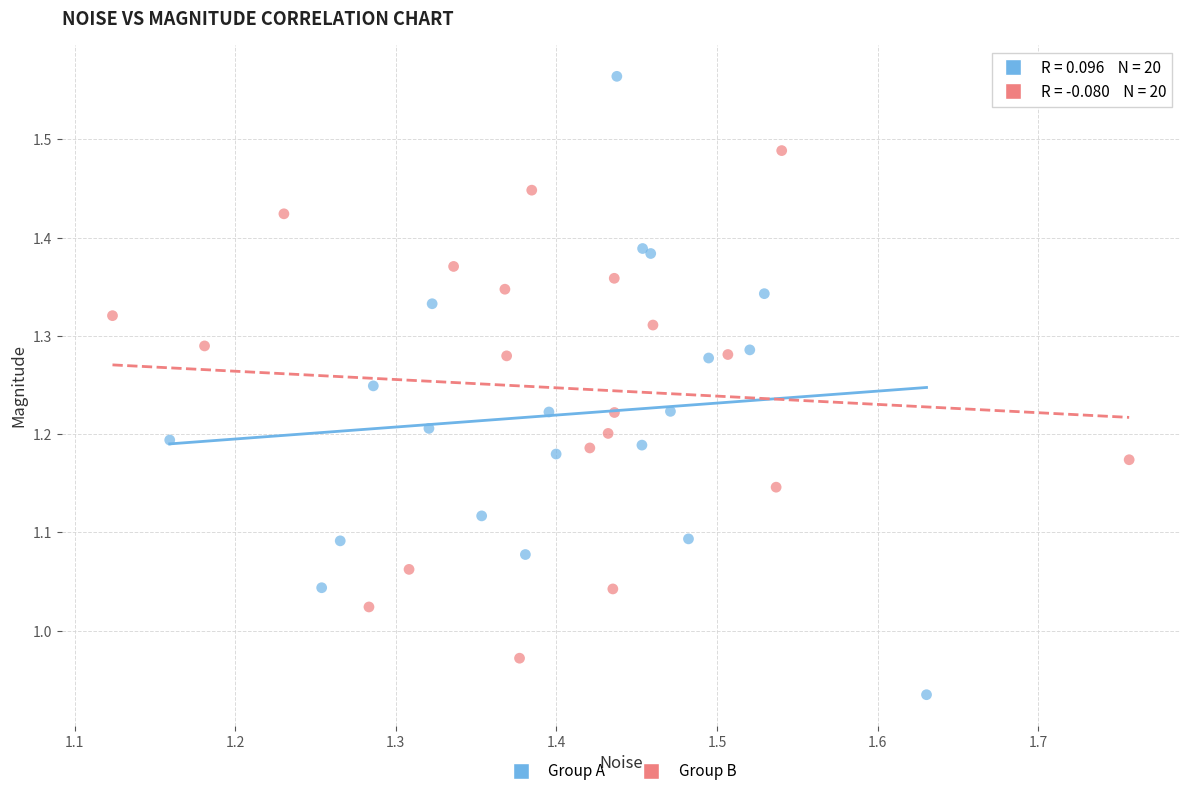

Which series contains the highest Y value?

Group A